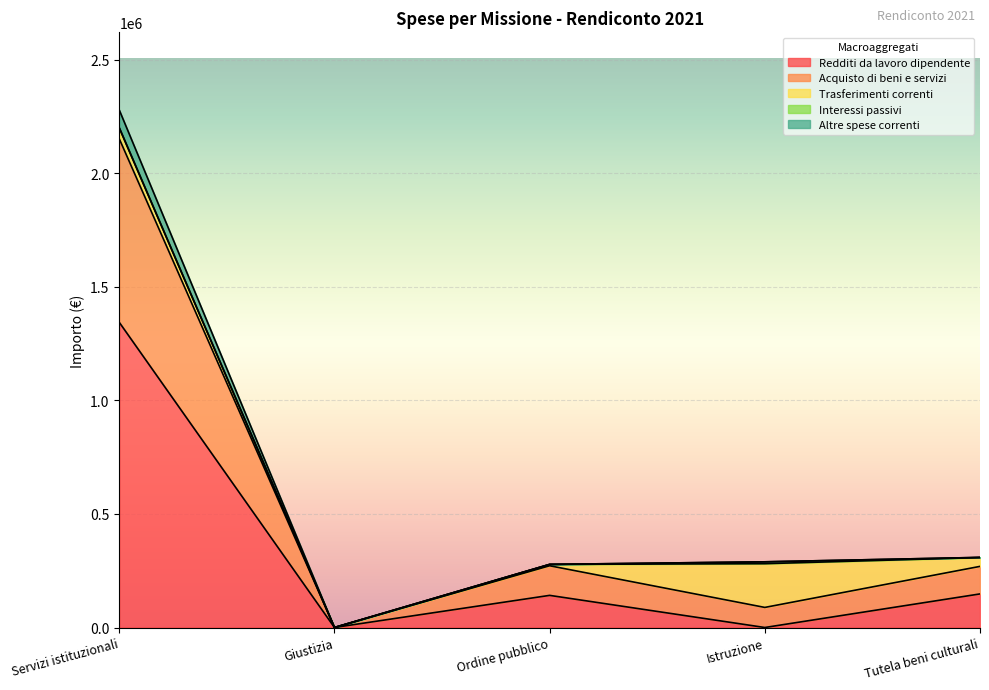

At which category does Redditi da lavoro dipendente reach its first local valley?

Giustizia